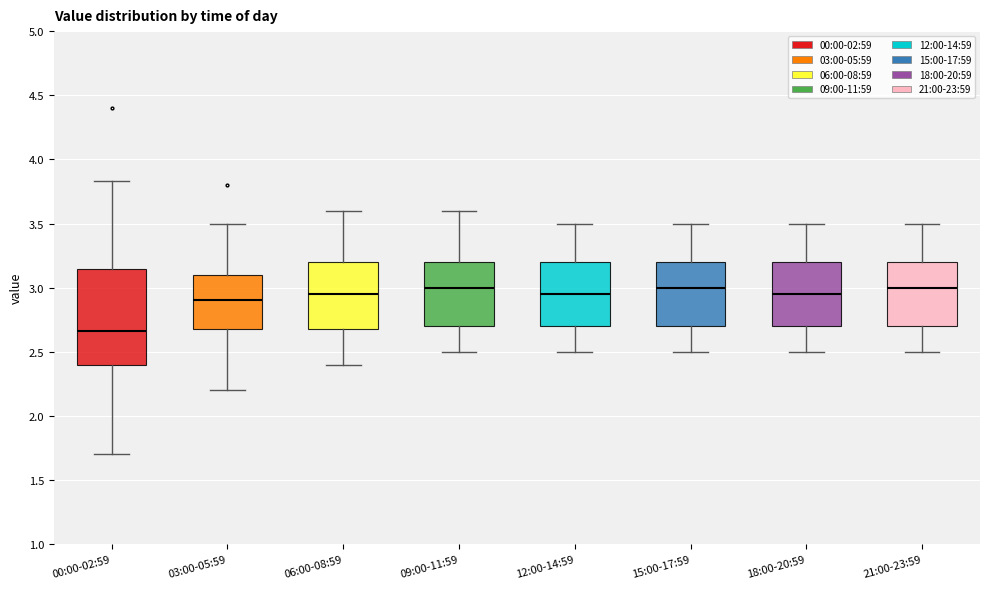

Which box has the lowest median line?

00:00-02:59